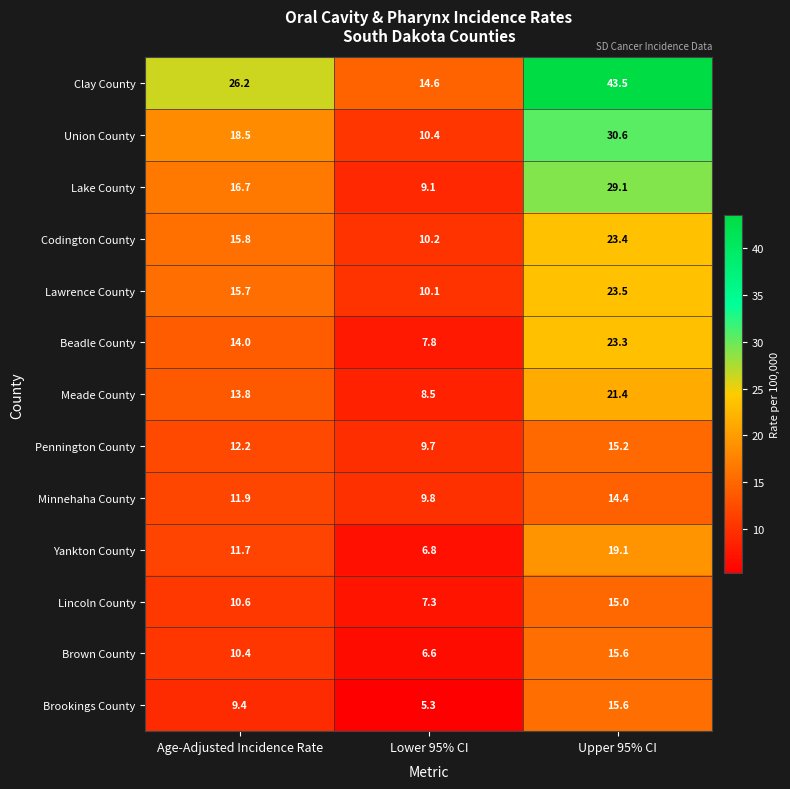

The value of Pennington County at Lower 95% CI is 9.7. True or false?

True